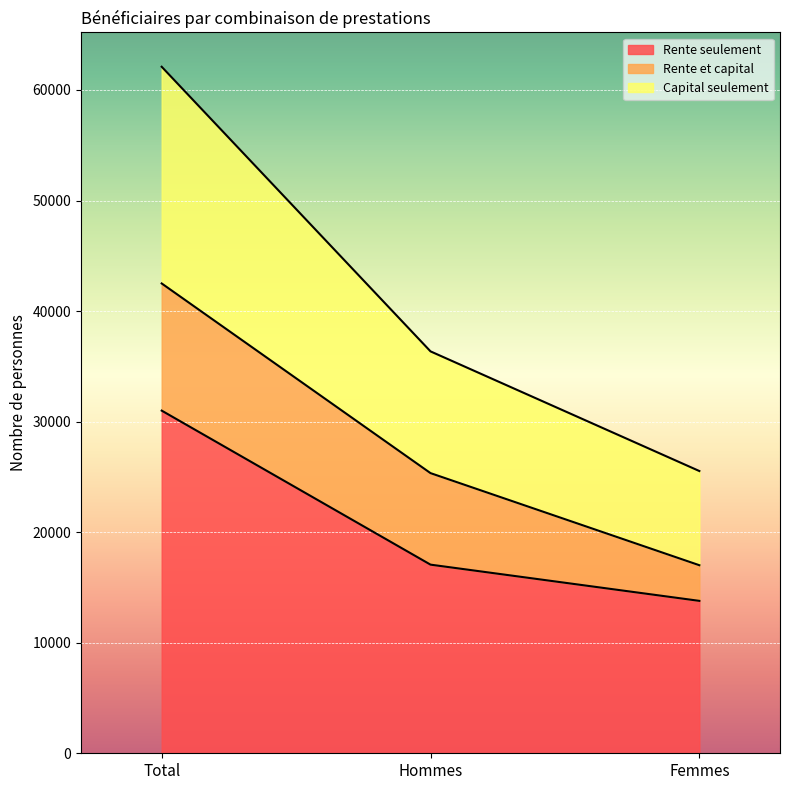

What is the total value across all series at Total?

62101